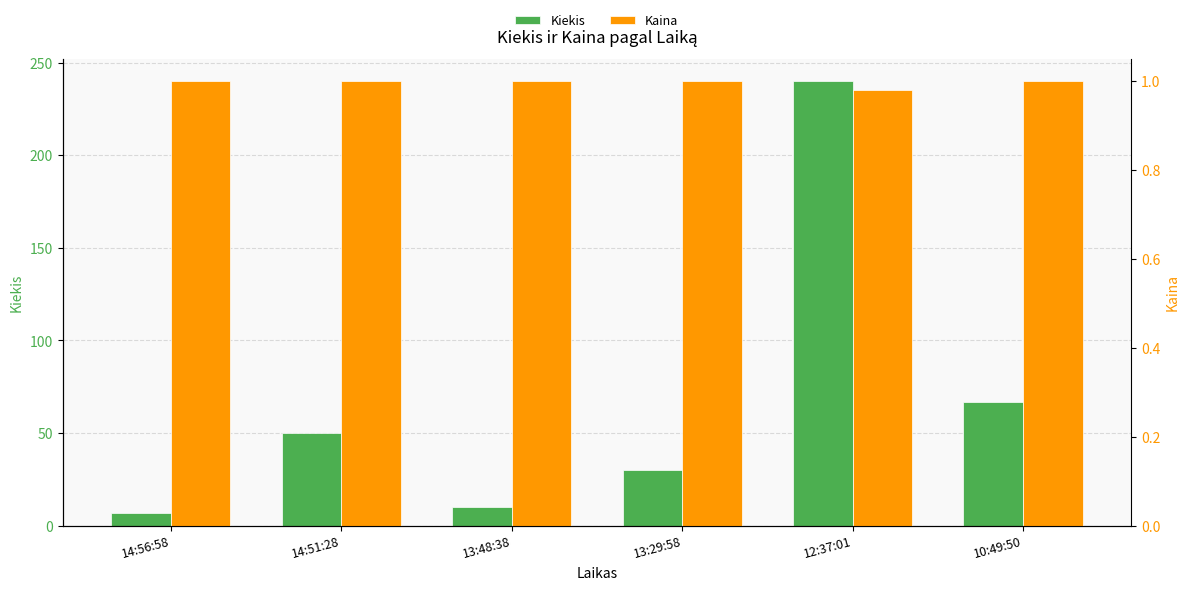

Which series has the widest spread of values?

Kiekis